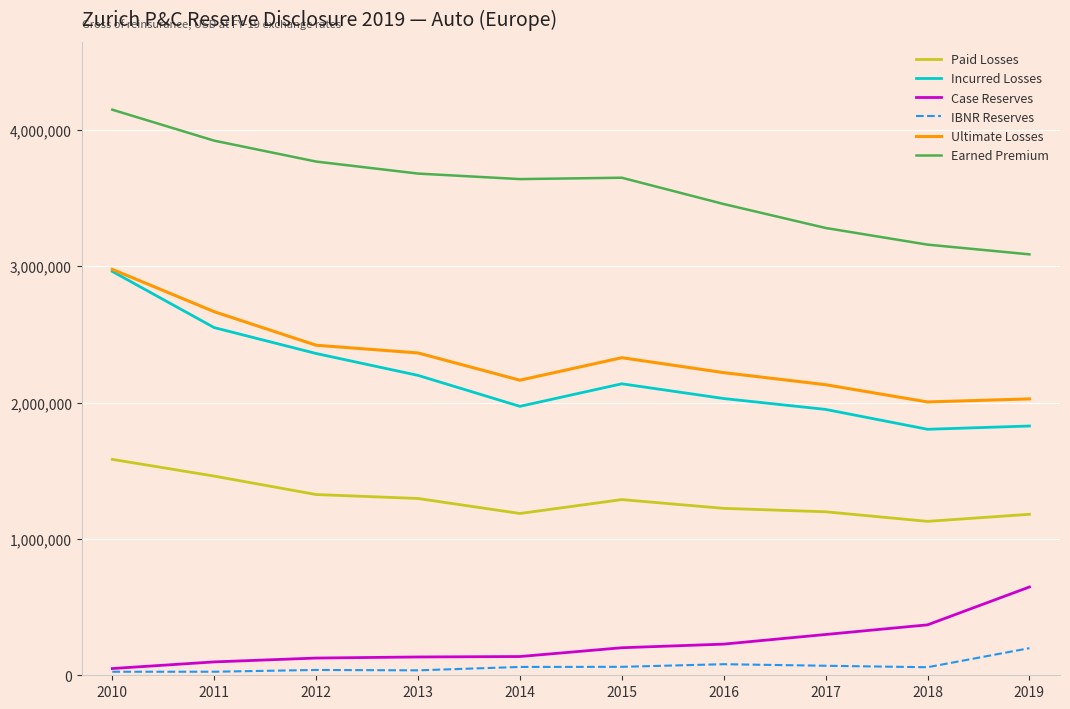

What is the sum of the Earned Premium values at 2012 and 2015?

7417776.4